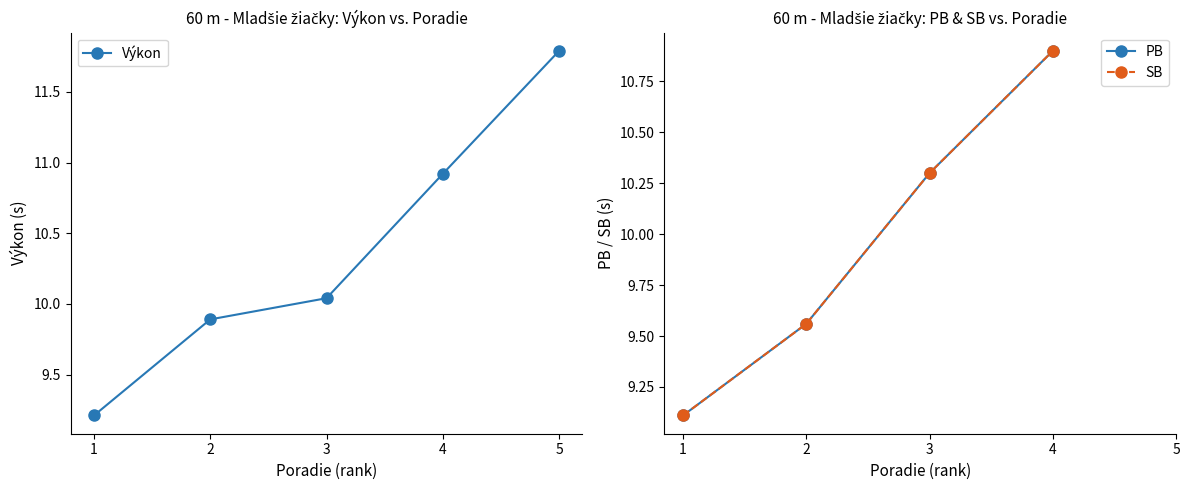

How many lines are shown in the chart?

3